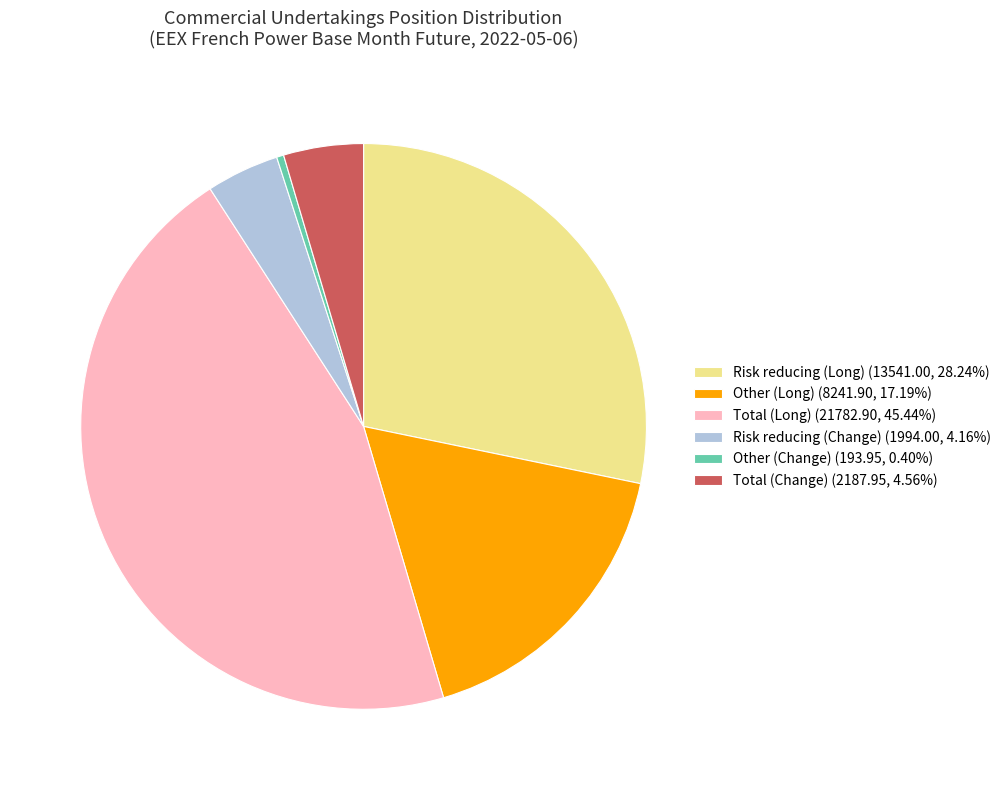

Is there a majority slice in this chart?

No